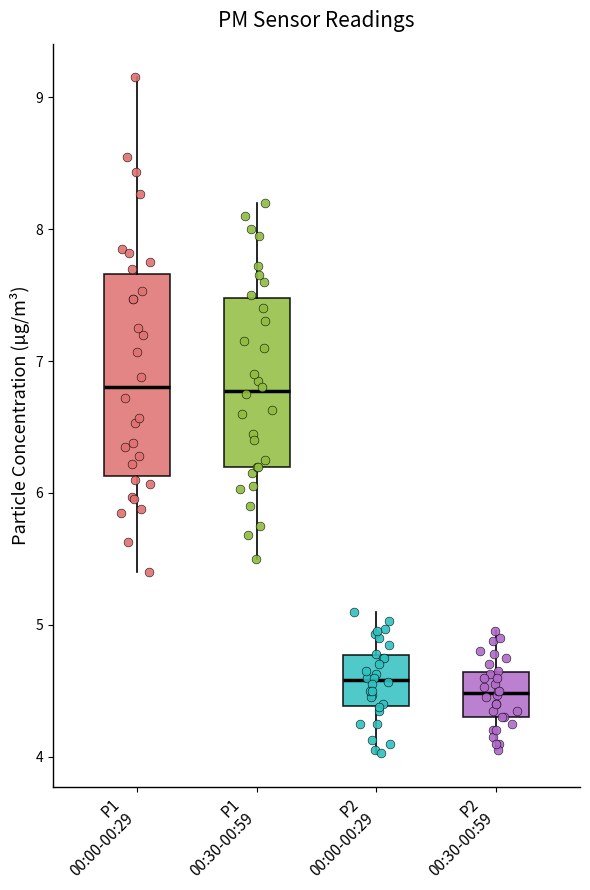

Where is the lower edge of the box for P2 00:30-00:59 on the y-axis? The values are not printed on the chart, so give them approximately, as read against the axis.

4.3